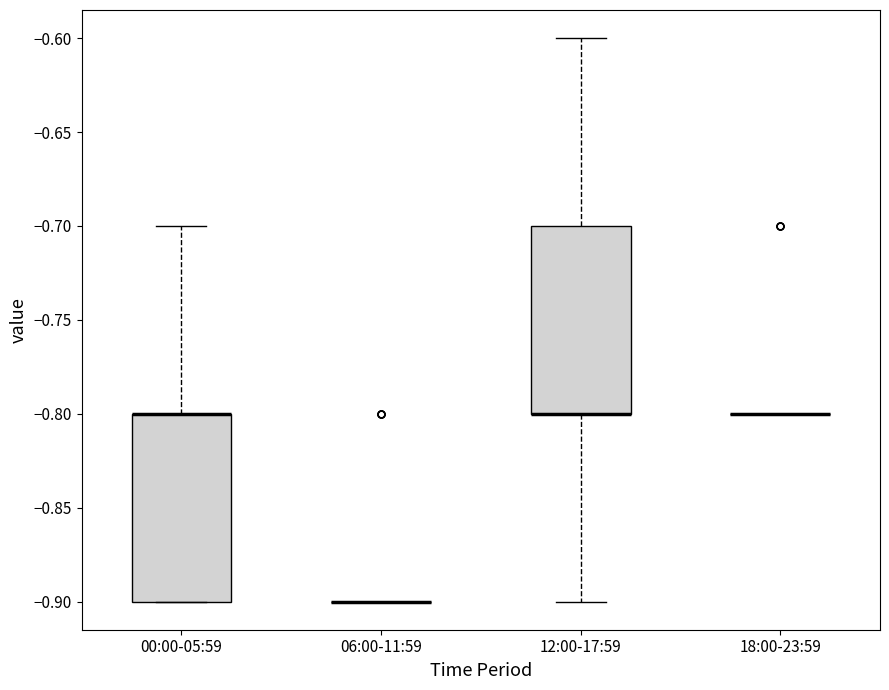

Where does the lower whisker of the box for 12:00-17:59 end on the y-axis? The values are not printed on the chart, so give them approximately, as read against the axis.

-0.9